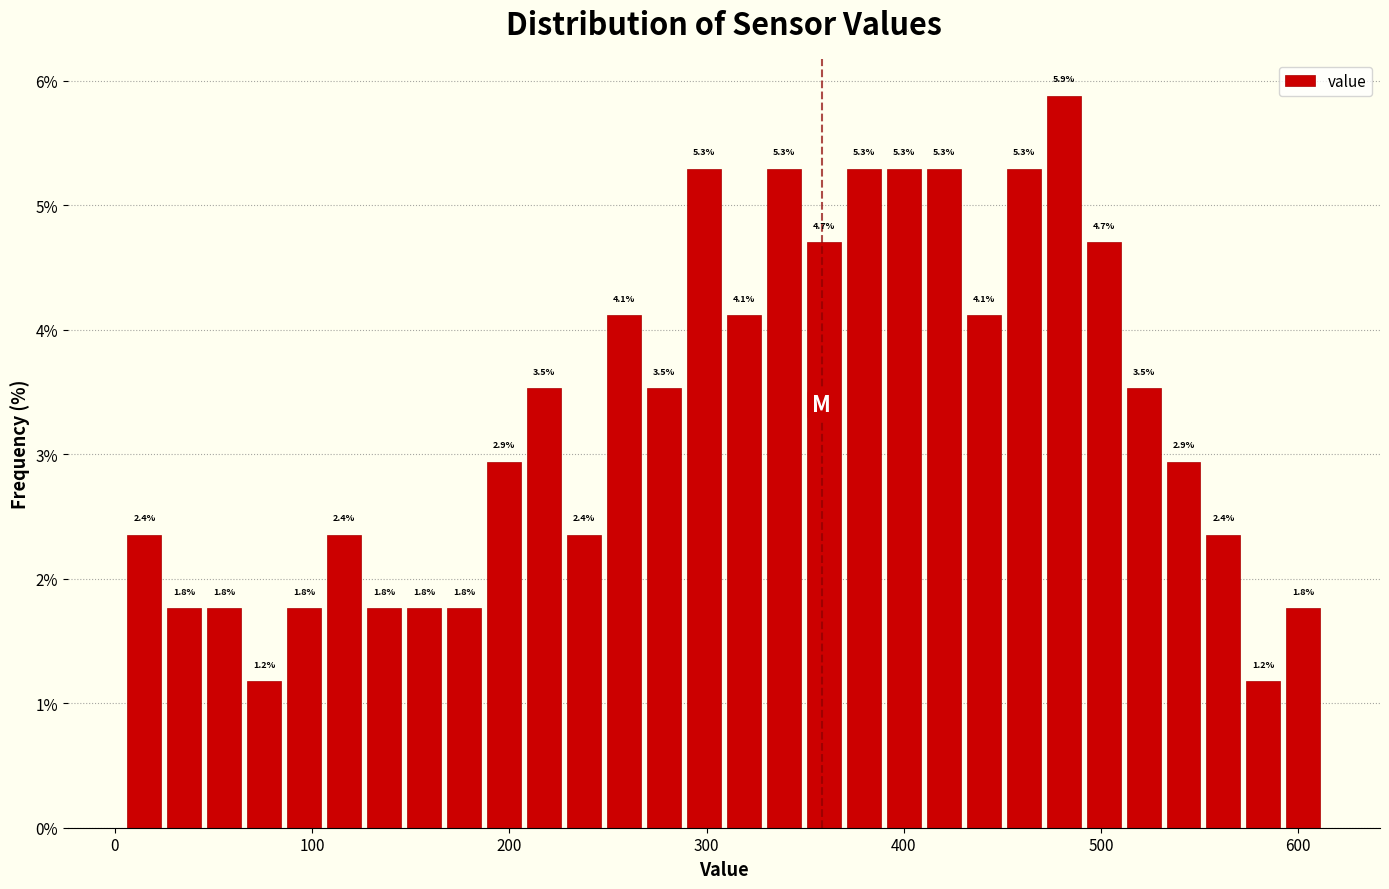

Read against the x-axis, roughly where is the centre of the tallest bar?

480